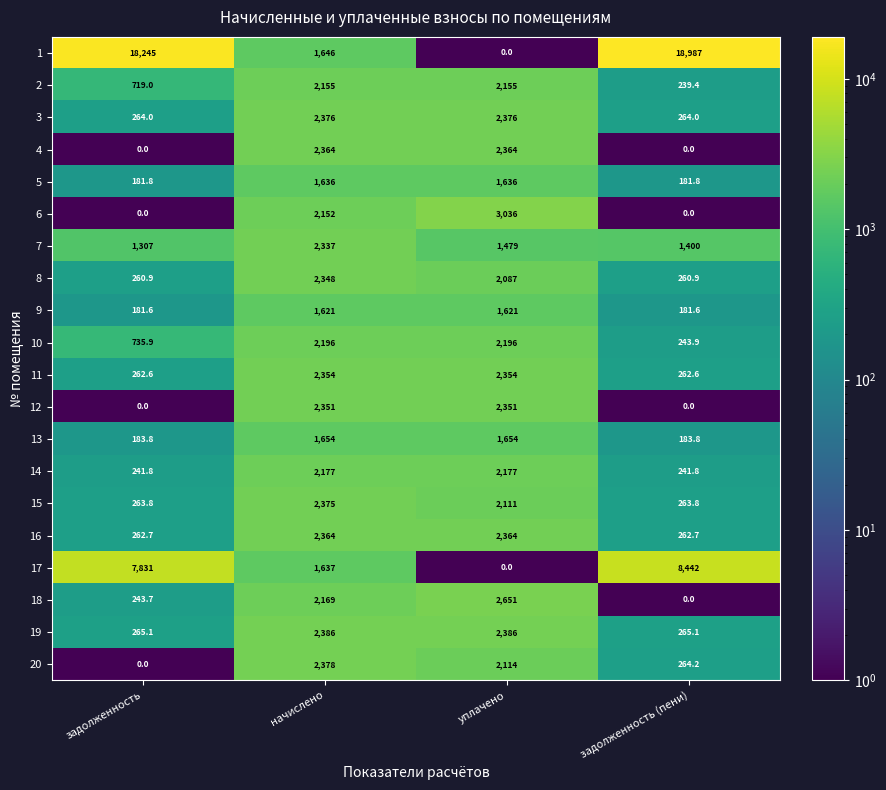

Count the number of data series in this chart.

20